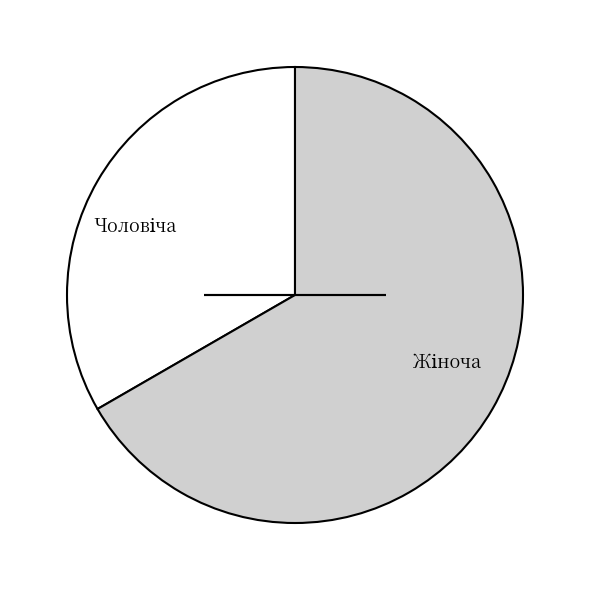

Count the number of slices in the pie.

2